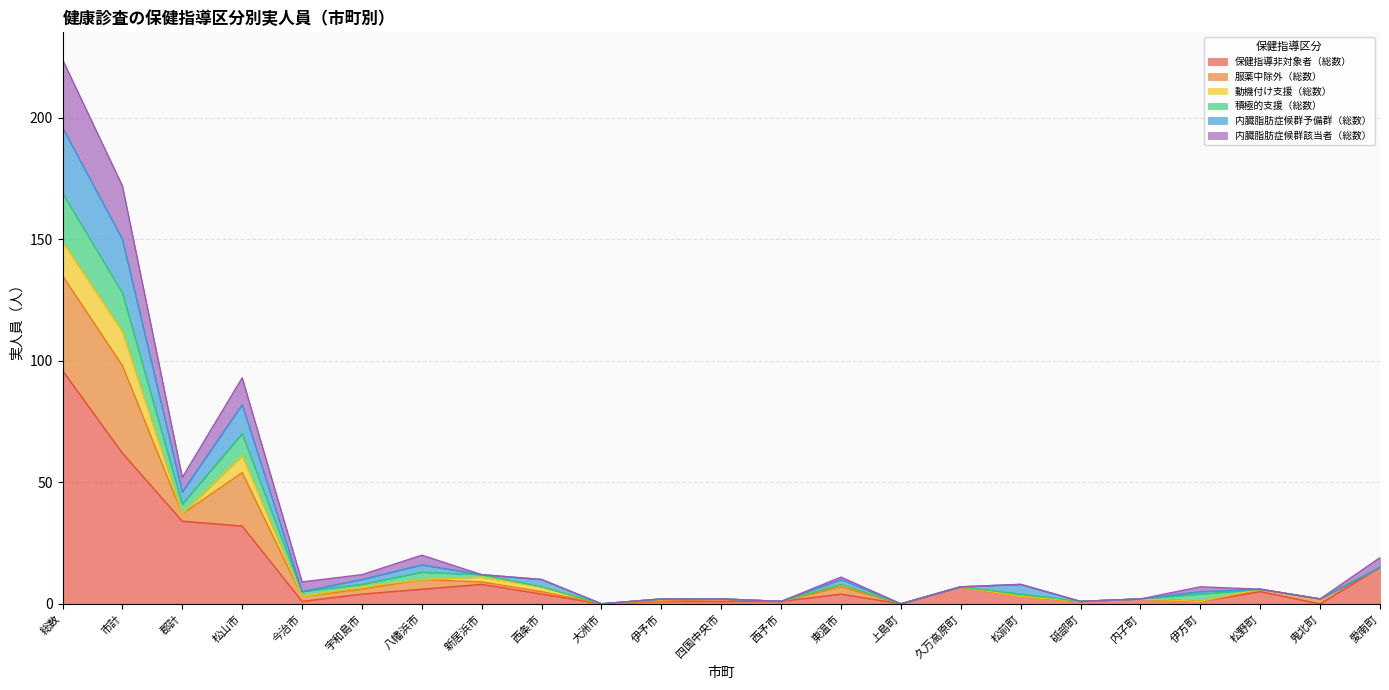

What position from the left is 松野町?

21